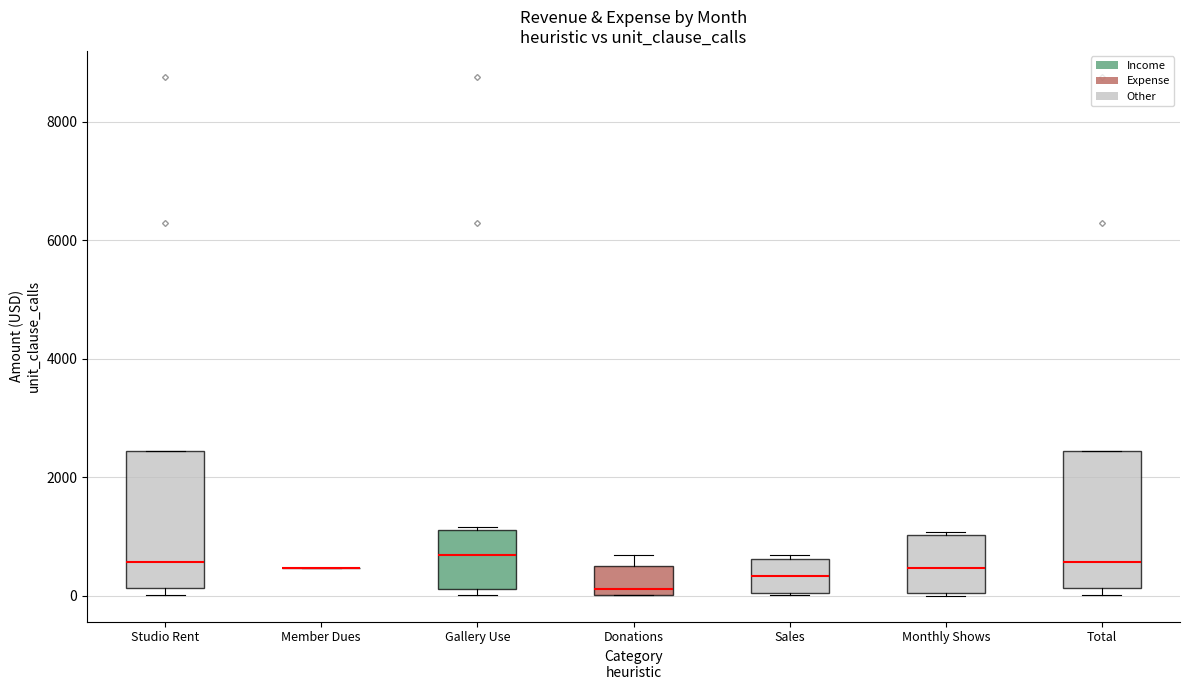

Reading left to right, read every box against the y-axis: the position of its median line, the range the box covers, and the ends of its whiskers. The values are not printed on the chart, so give them approximately, as read against the axis.

Studio Rent: median 600, box 200 to 2400, whiskers 0 to 2400
Member Dues: box collapsed to a line at 400, whiskers 400 to 400
Gallery Use: median 600, box 200 to 1200, whiskers 0 to 1200
Donations: median 200, box 0 to 400, whiskers 0 to 600
Sales: median 400, box 0 to 600, whiskers 0 to 600
Monthly Shows: median 400, box 0 to 1000, whiskers 0 to 1000
Total: median 600, box 200 to 2400, whiskers 0 to 2400